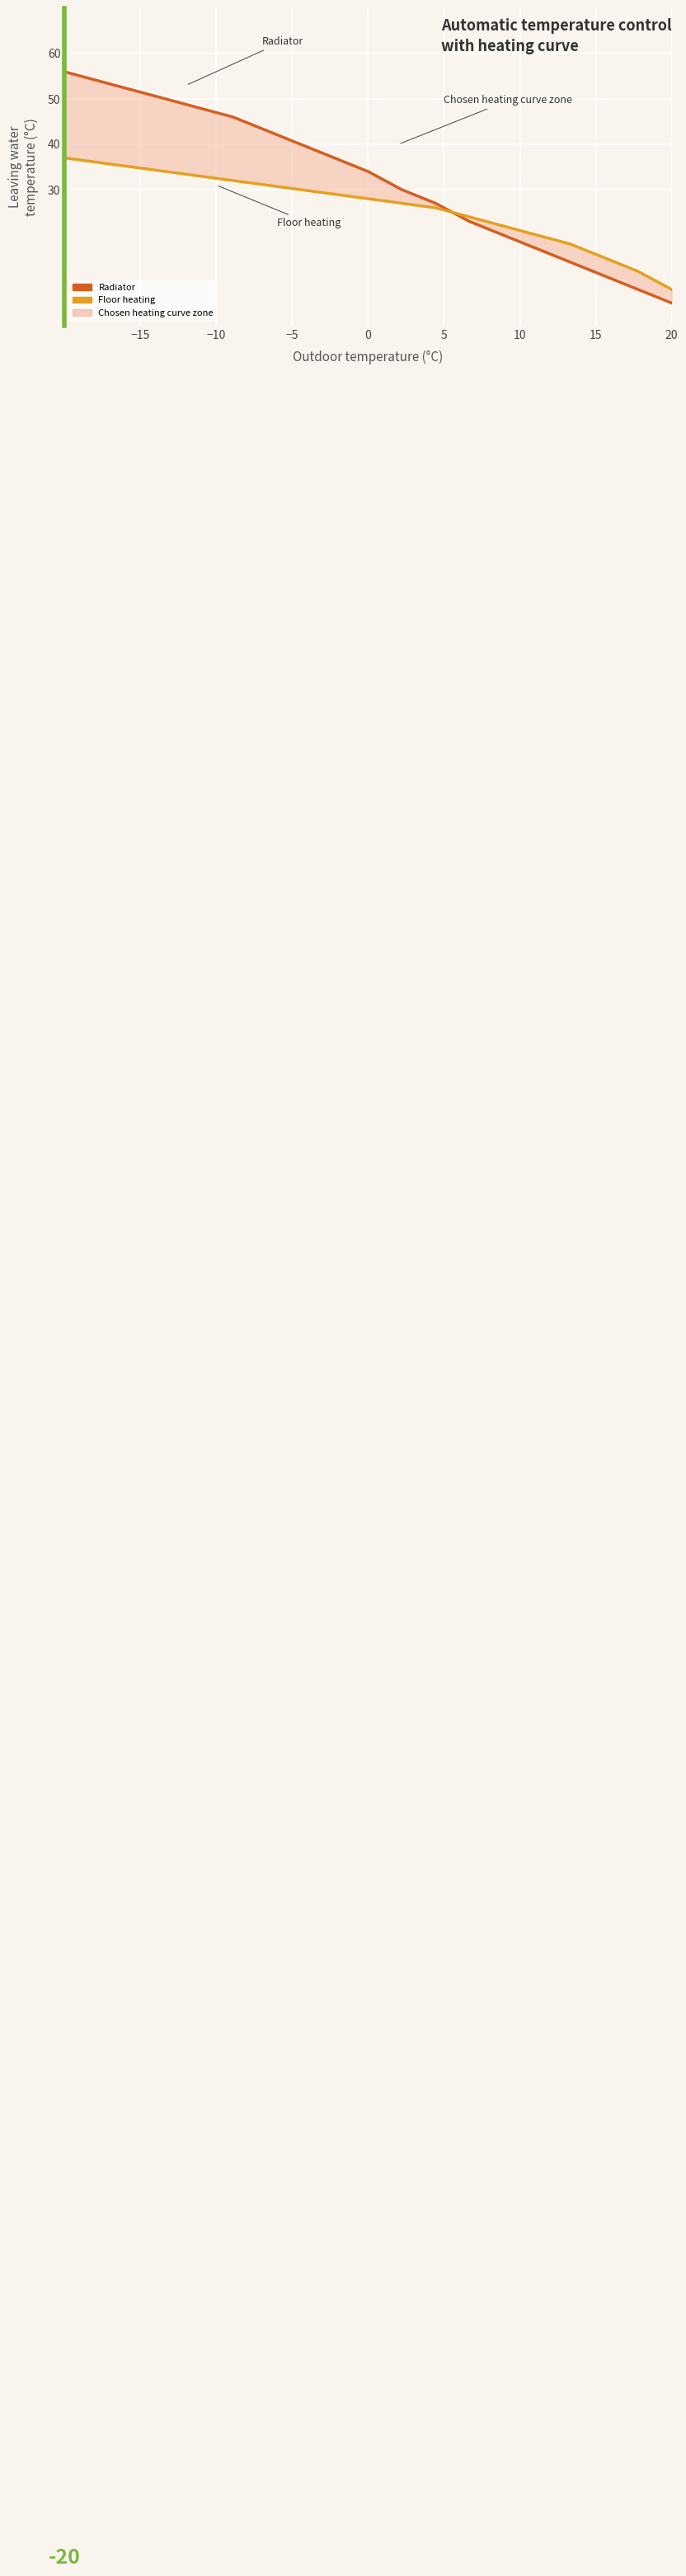

Reading left to right, what are all the values shown in this chart?

Radiator: 56	54	52	50	48	46	43	40	37	34	30	27	23	20	17	14	11	8	5
Floor heating: 37	36	35	34	33	32	31	30	29	28	27	26	24	22	20	18	15	12	8